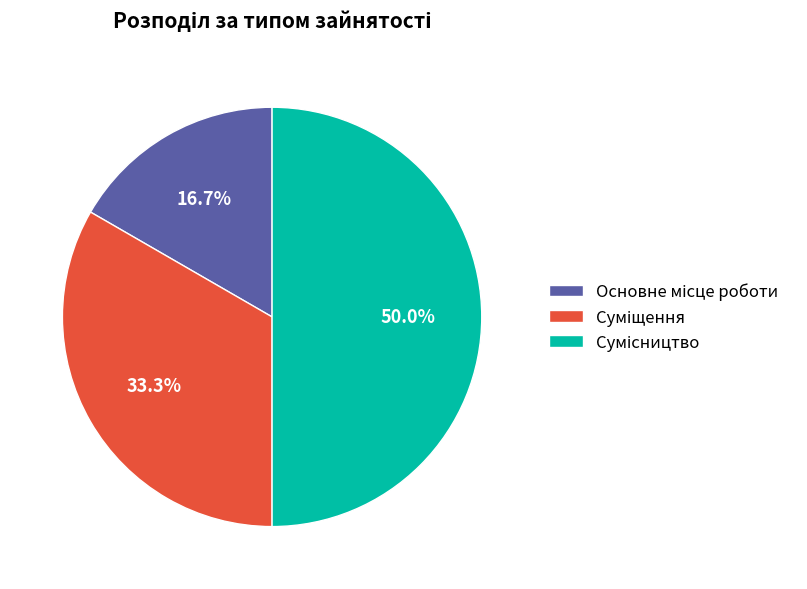

Does Суміщення represent more than half of the total?

No